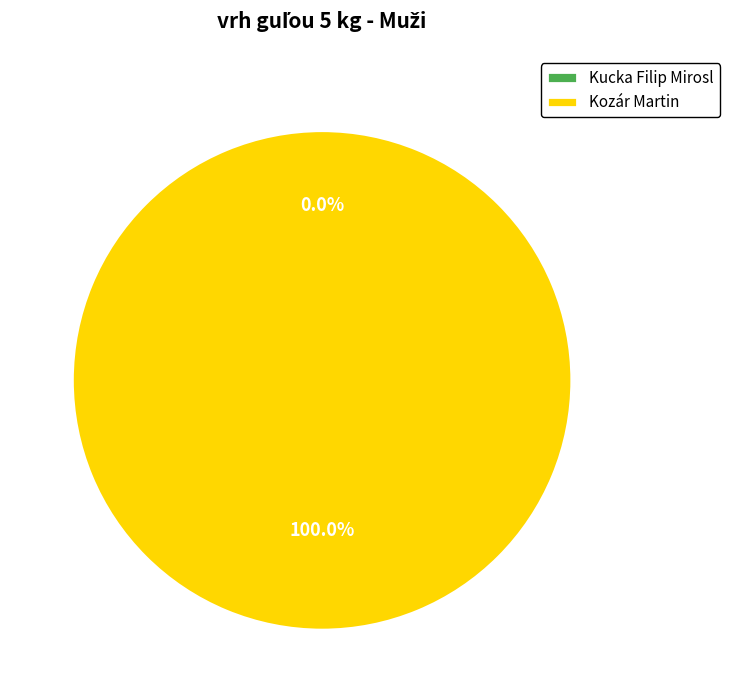

To the nearest percent, what is the average slice percentage?

50%